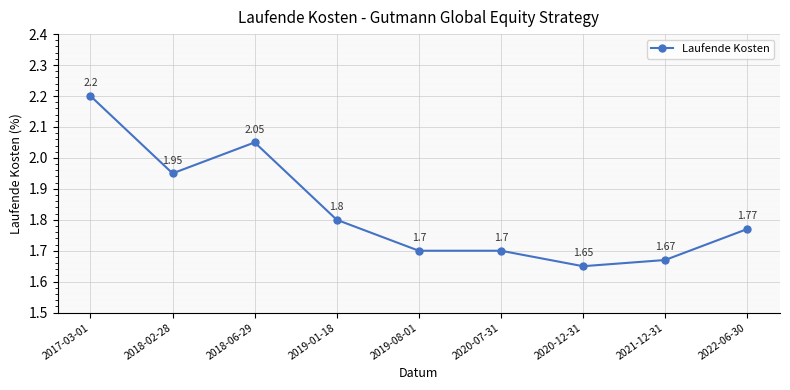

Between 2020-12-31 and 2018-06-29, which is larger?

2018-06-29